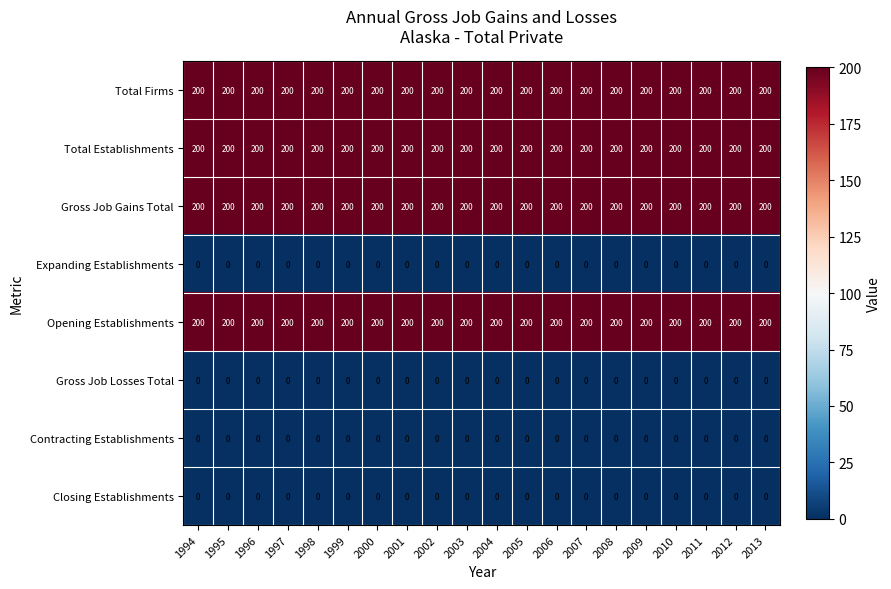

The Gross Job Gains Total series shows 353 at 2006. True or false?

False